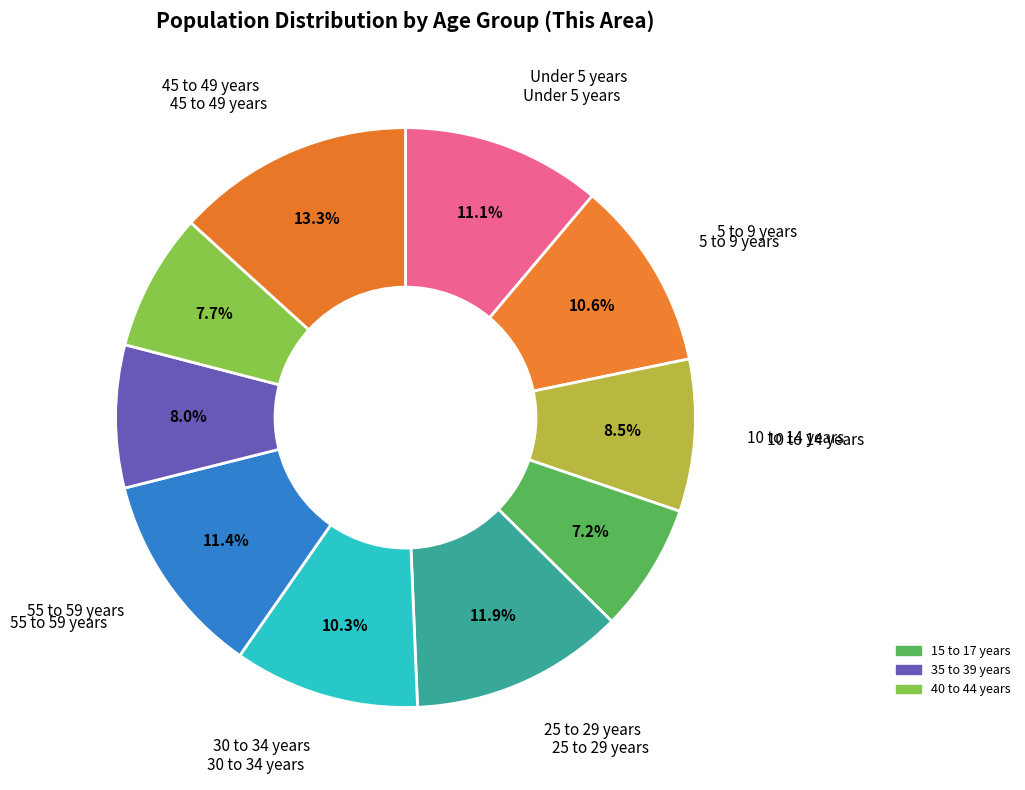

Count the number of slices in the pie.

10